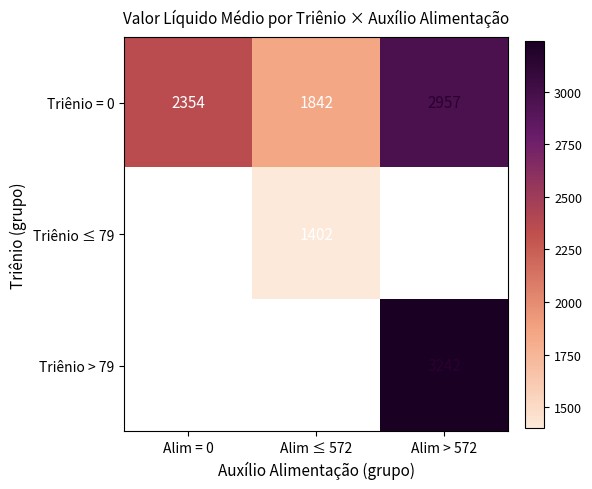

True or false: Triênio = 0 has a value of 1842.0 at Alim ≤ 572.

True